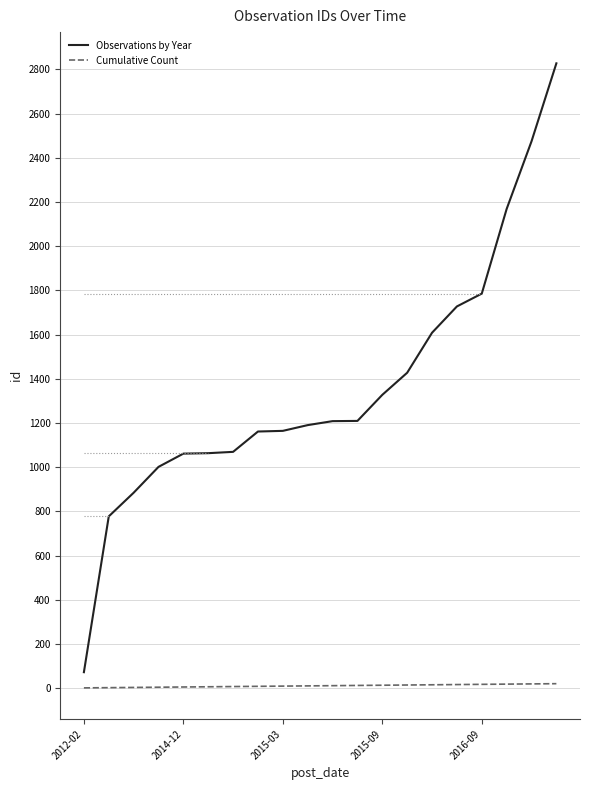

What is the lowest value of the Observations by Year series?

72